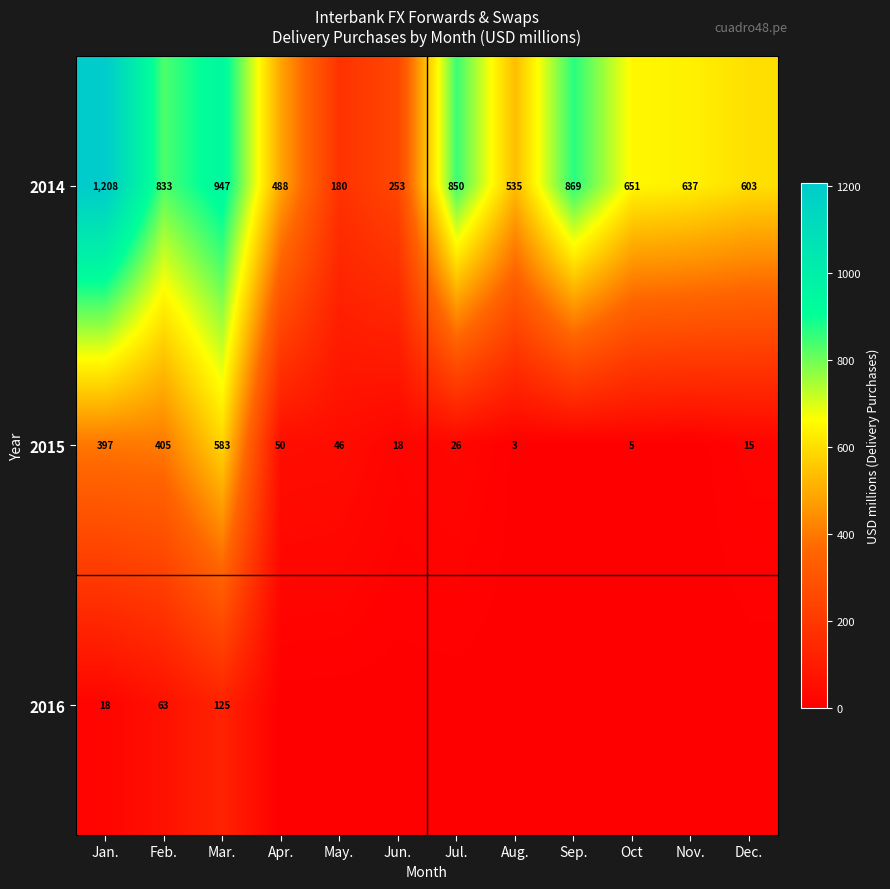

What is the difference between the 2014 values at Sep. and Aug.?

334